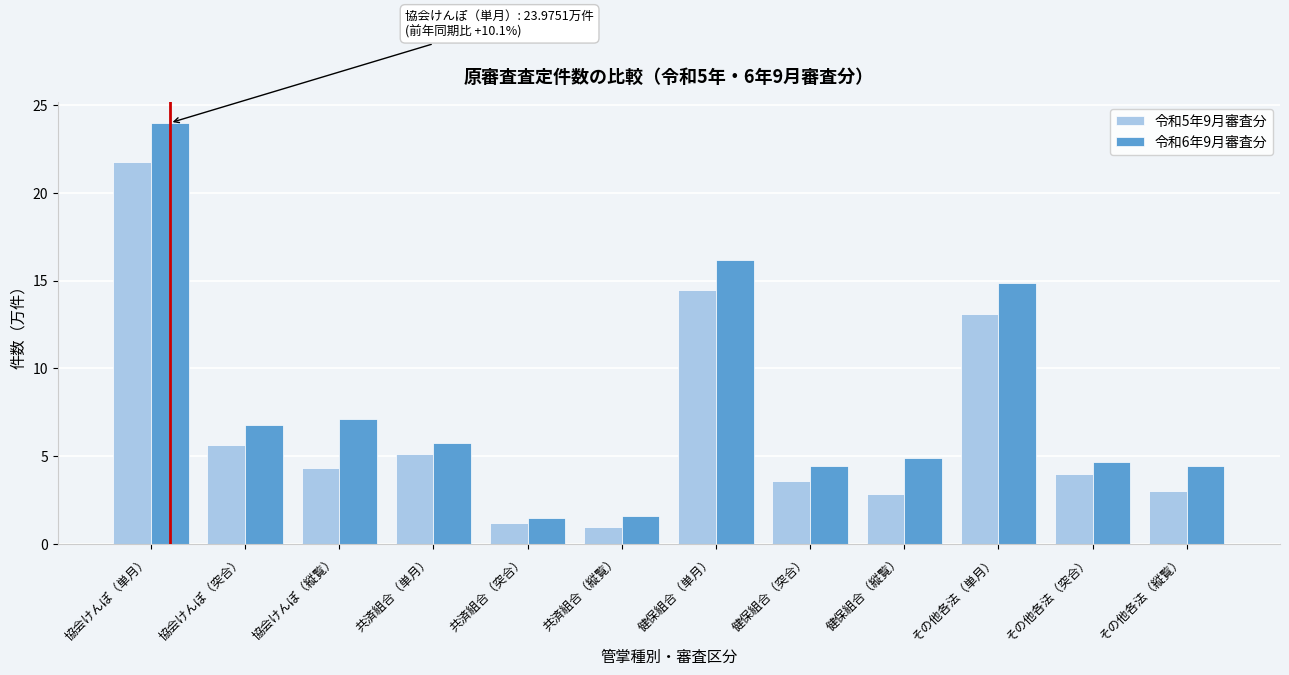

What is the greatest value displayed?

24.0